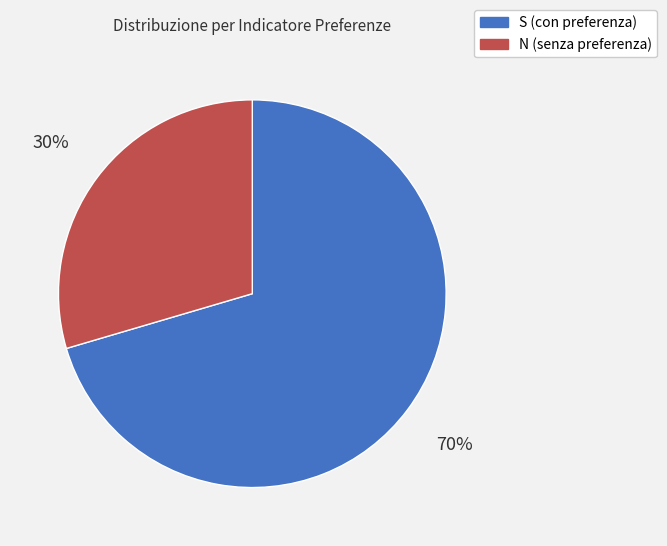

How many segments does this pie chart have?

2